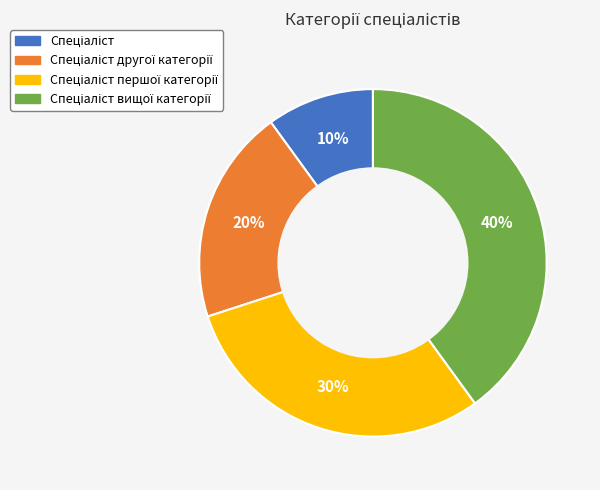

Does any single category account for the majority?

No